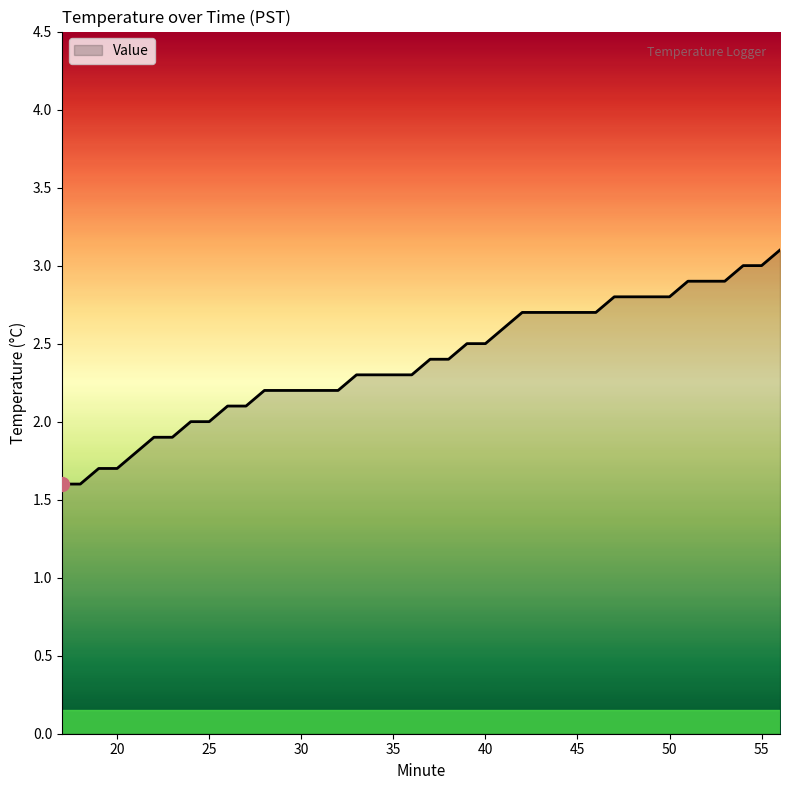

What is the difference between the maximum and minimum values?

1.5